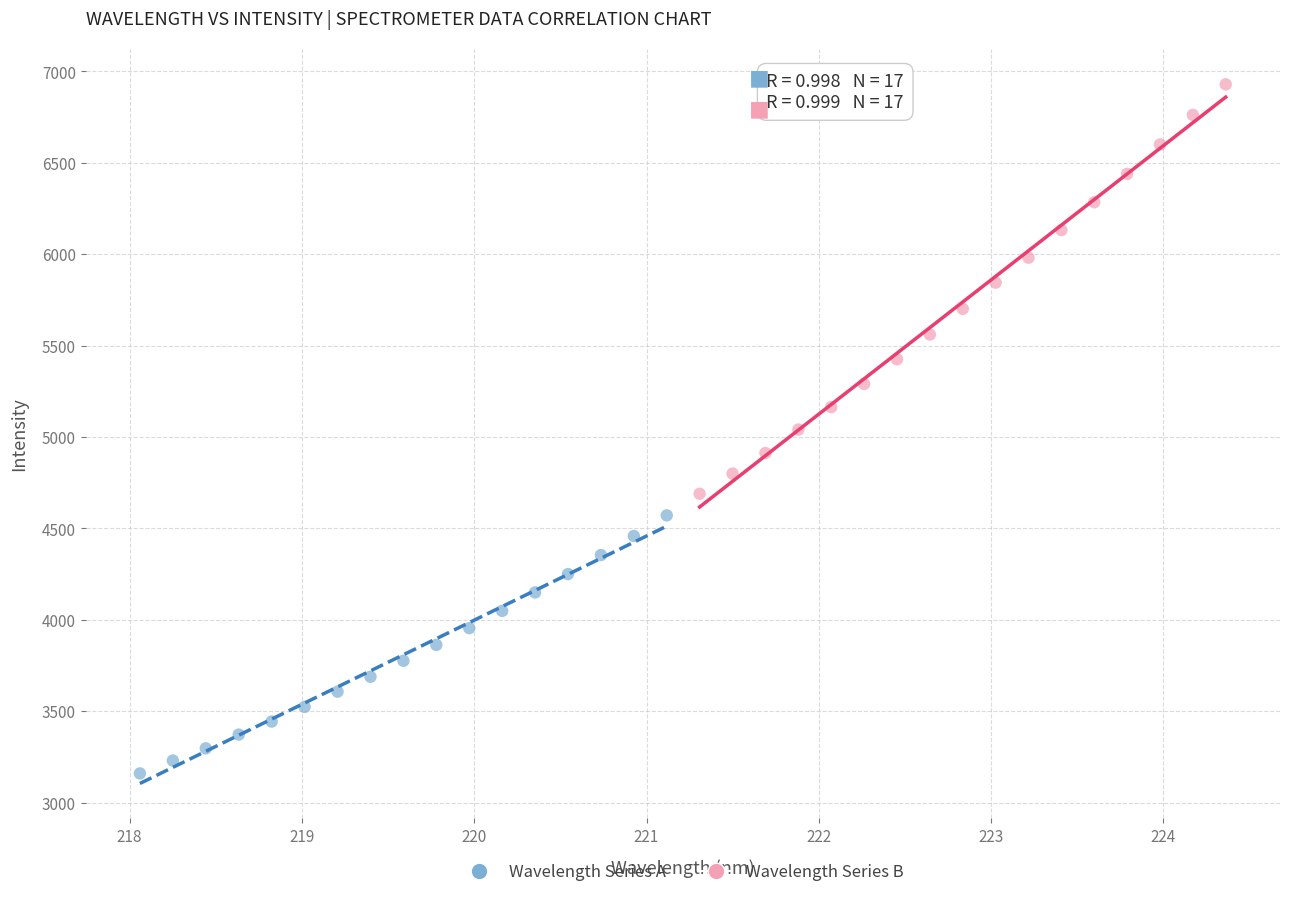

Which series reaches the minimum Y coordinate?

Wavelength Series A